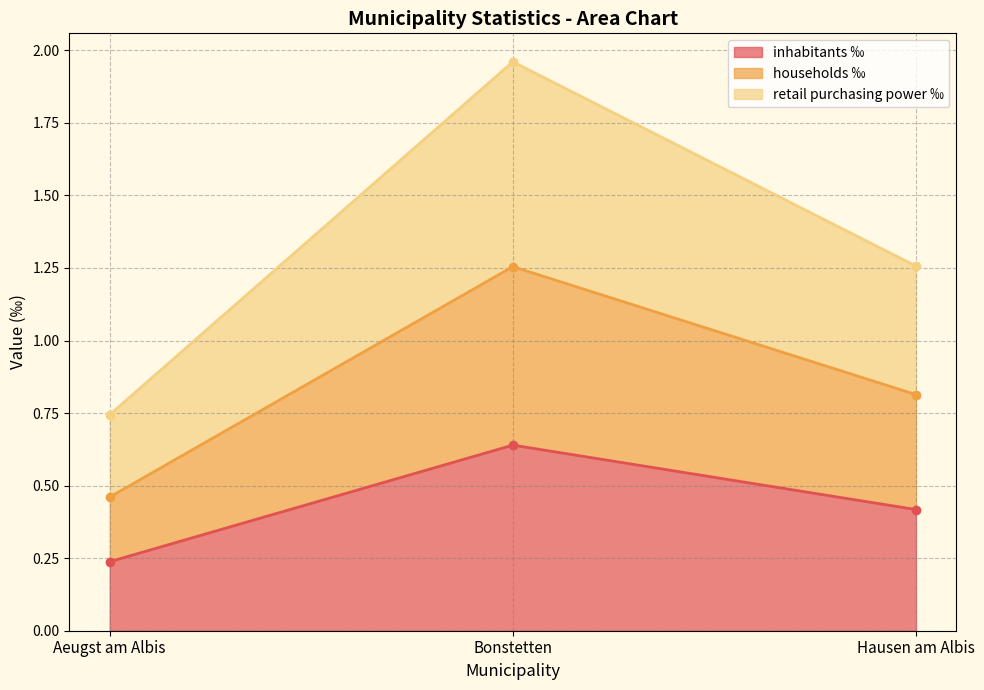

Where is inhabitants ‰ nearest to the value 0?

Aeugst am Albis